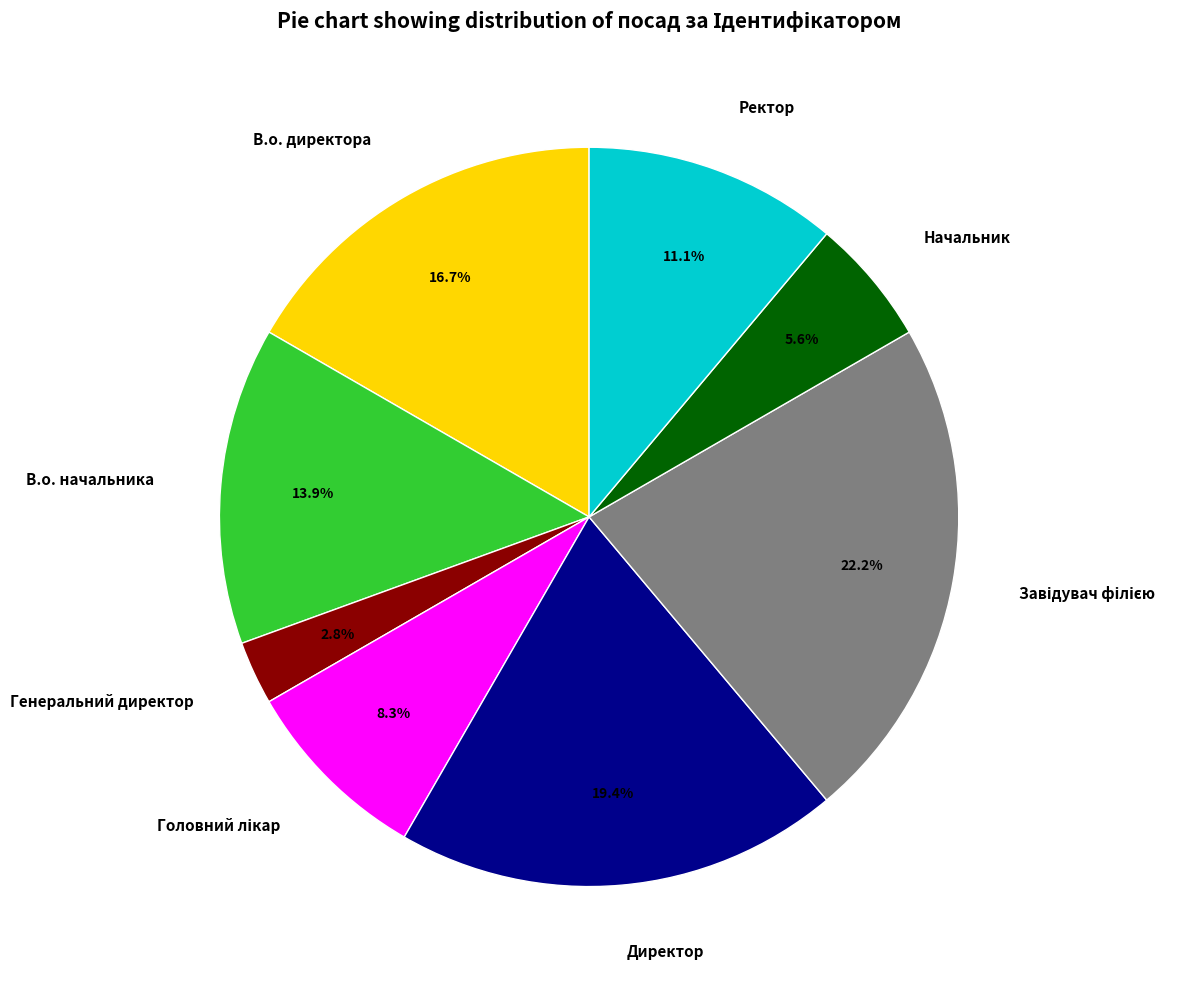

Do Начальник and Ректор together represent more than half of the pie?

No